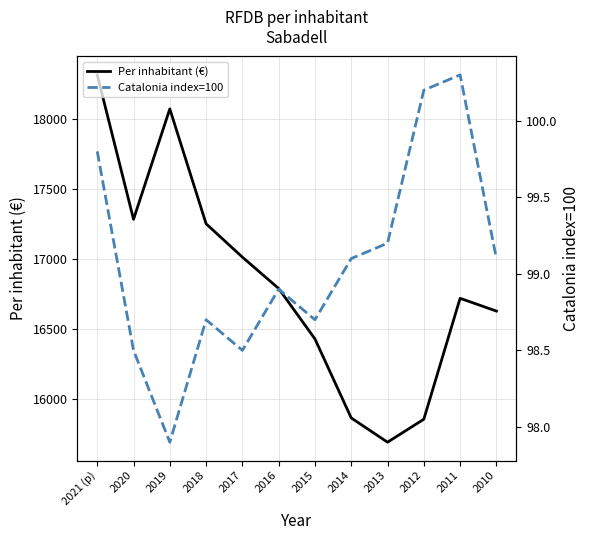

Reading left to right, what are all the values shown in this chart?

Per inhabitant (€): 18314.0	17283.0	18071.0	17251.0	17013.0	16789.0	16429.0	15865.0	15692.0	15856.0	16719.0	16628.0
Catalonia index=100: 99.8	98.5	97.9	98.7	98.5	98.9	98.7	99.1	99.2	100.2	100.3	99.1